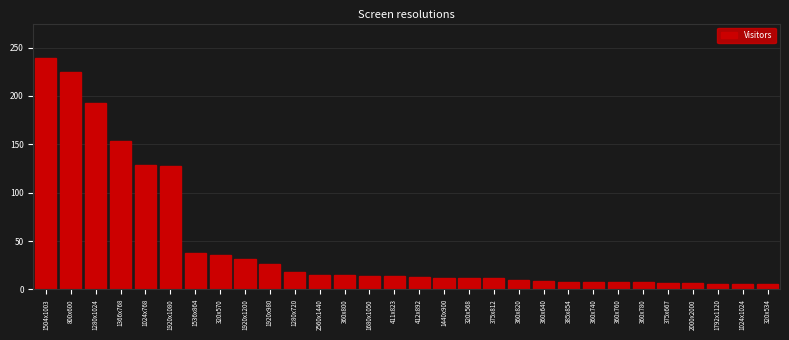

What is the sum of the values at 360x740 and 1920x1200?

39